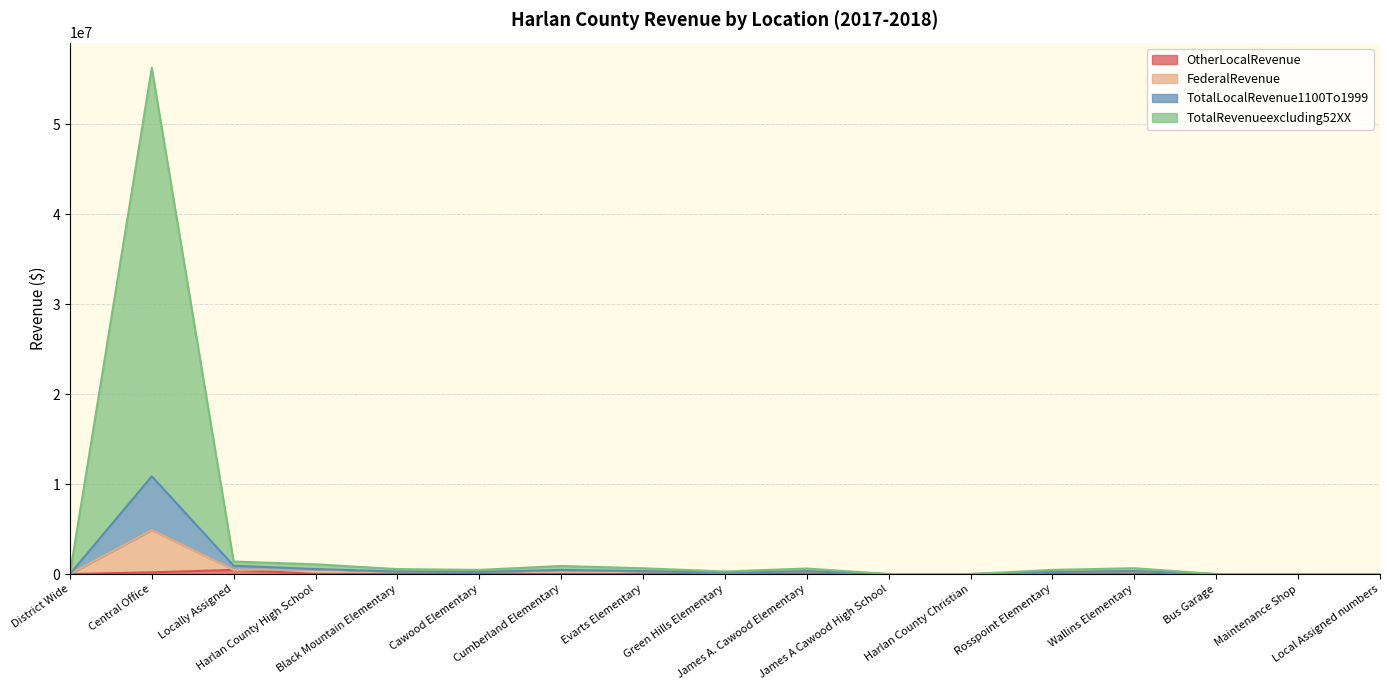

At which label does TotalRevenueexcluding52XX reach its peak?

Central Office